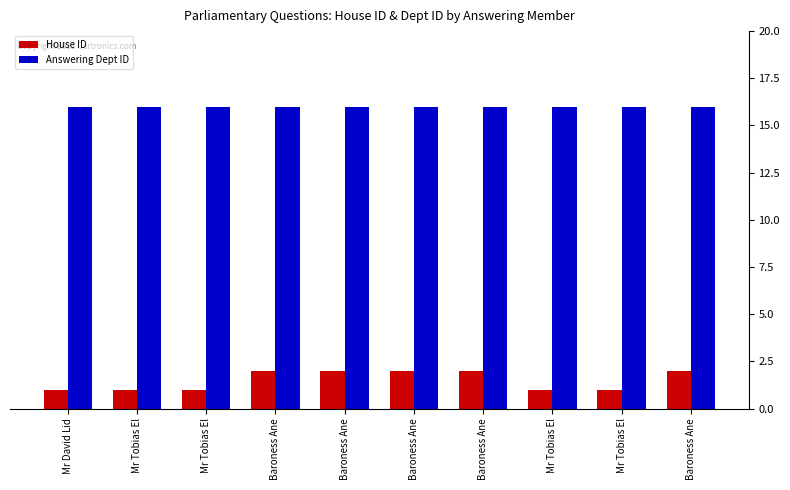

What is the spread (max minus min) of values at Mr Tobias El?

15